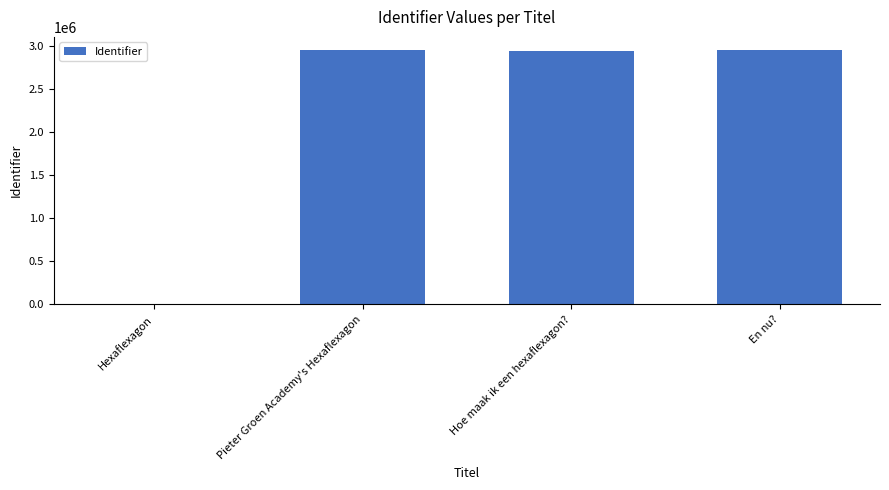

What is the greatest value displayed?

2953442